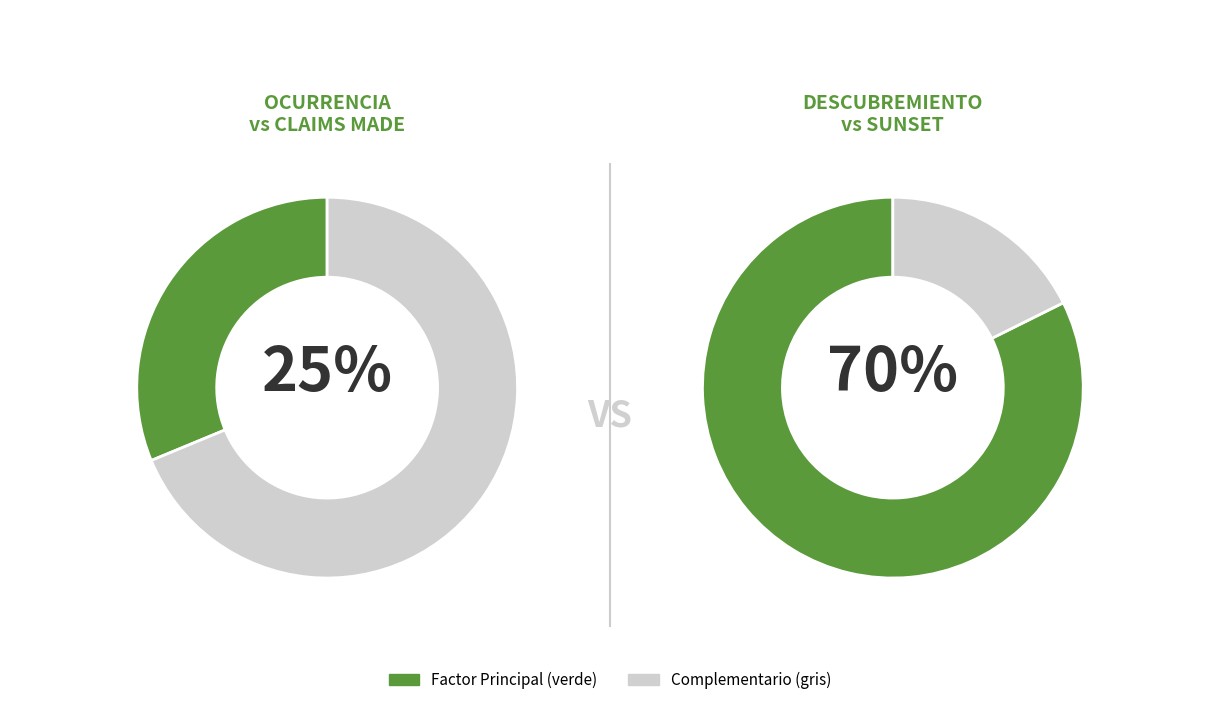

Count the number of slices in the pie.

4